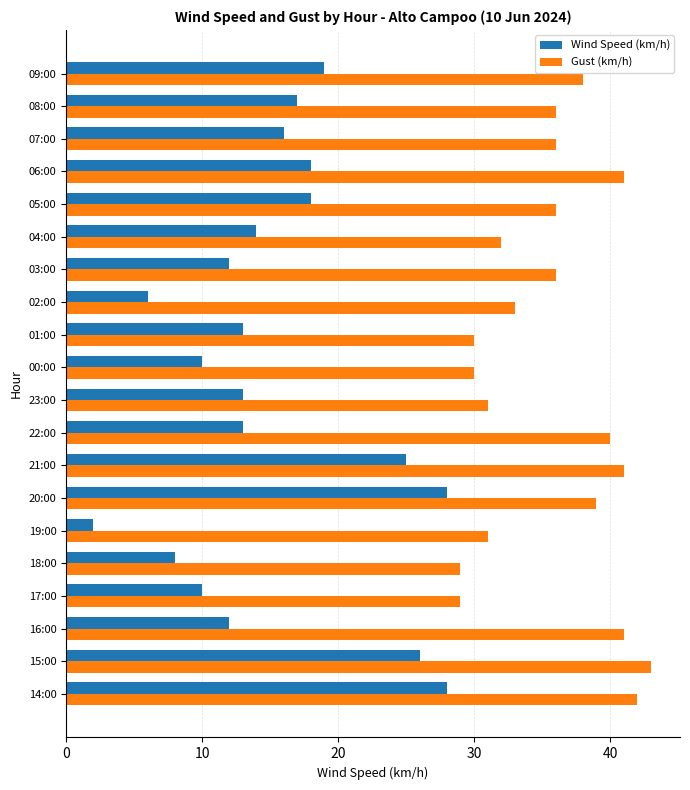

What is the average value of the Wind Speed (km/h) series?

15